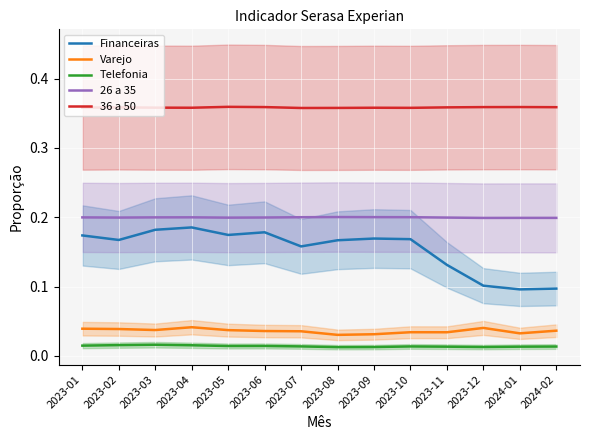

In Financeiras, how many points are higher than both neighbors (excluding endpoints)?

3